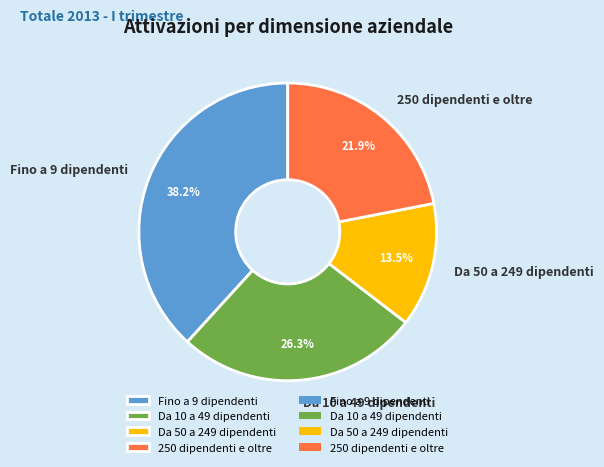

Does any single category account for the majority?

No